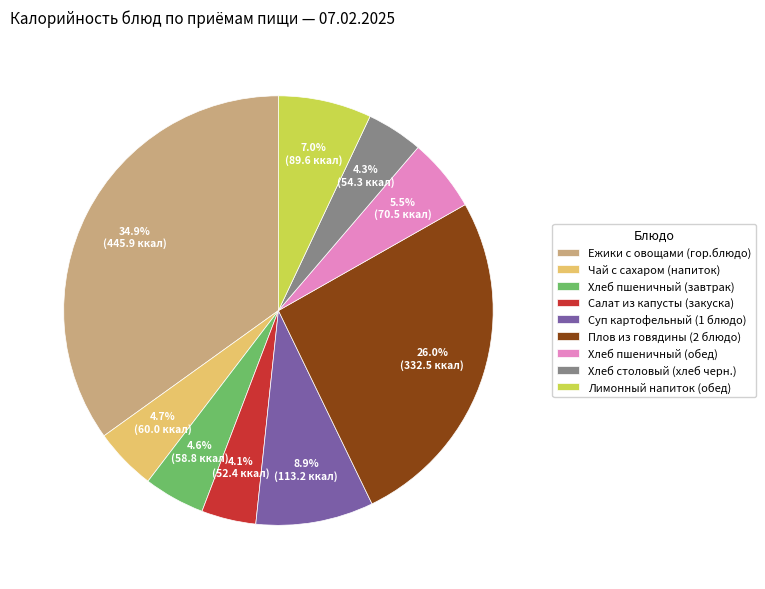

What percentage is the Ежики с овощами (гор.блюдо) slice, to the nearest percent?

35%